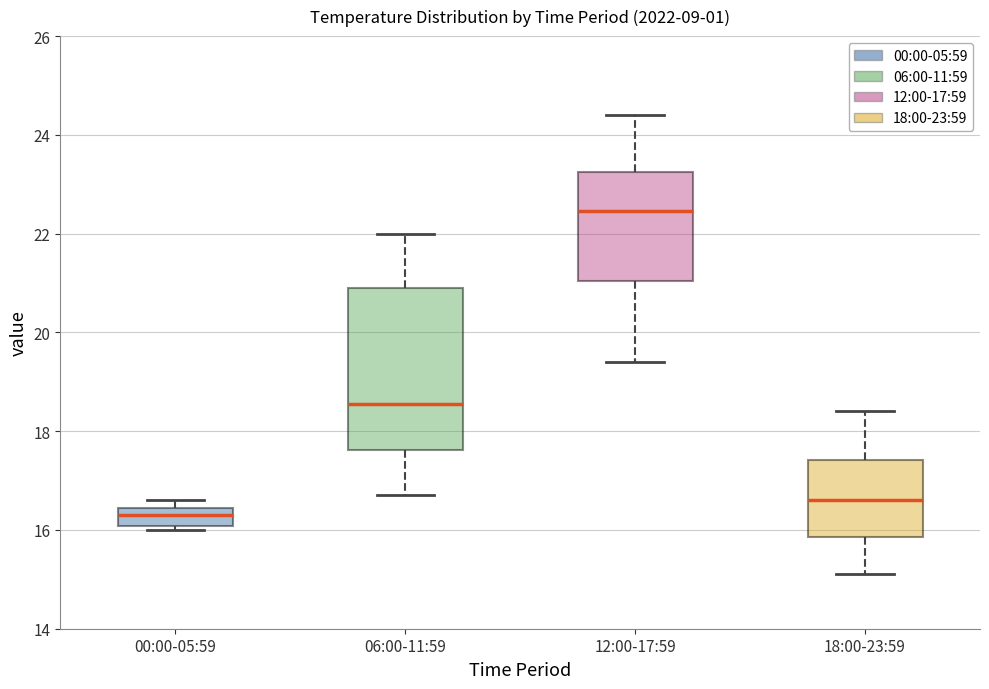

Comparing the boxes themselves (not the whiskers), which one is the tallest?

06:00-11:59